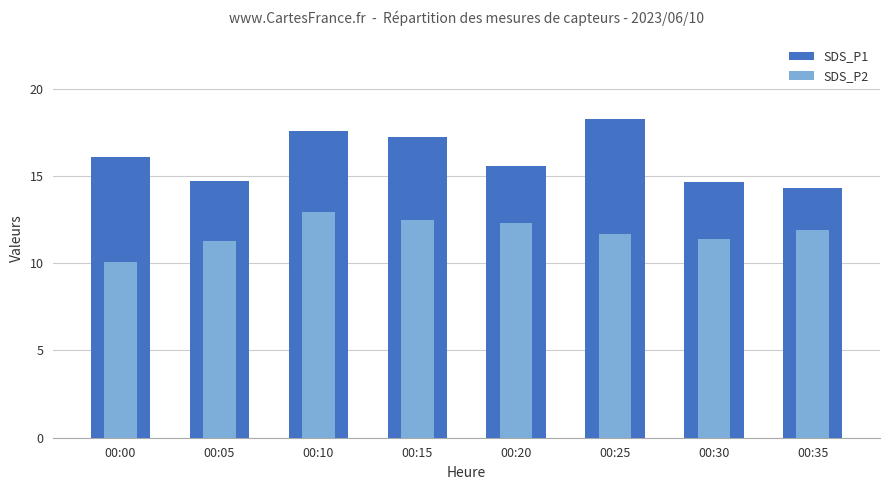

Reading left to right, extract all data points from this chart.

SDS_P1: 16.1	14.7	17.6	17.2	15.6	18.3	14.7	14.3
SDS_P2: 10.1	11.2	12.9	12.5	12.3	11.7	11.4	11.9